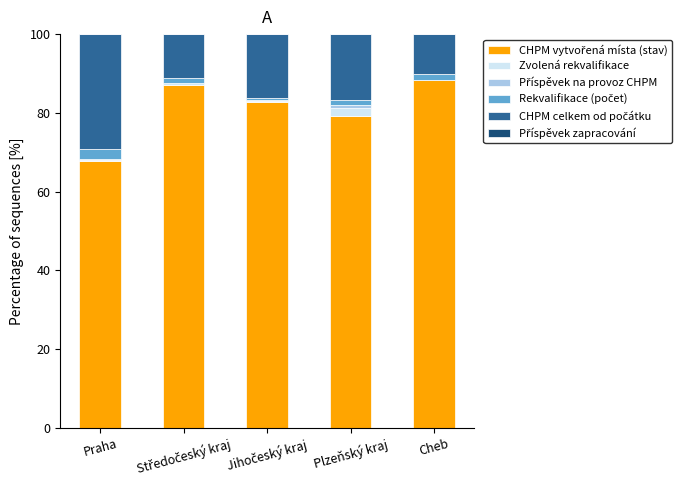

What is the difference between the CHPM vytvořená místa (stav) values at Plzeňský kraj and Praha?

11.3